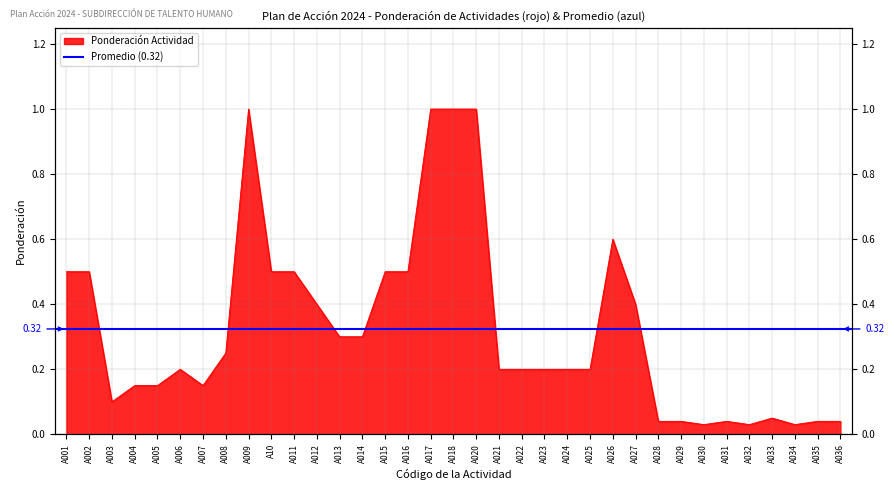

How many categories are shown in the chart?

35